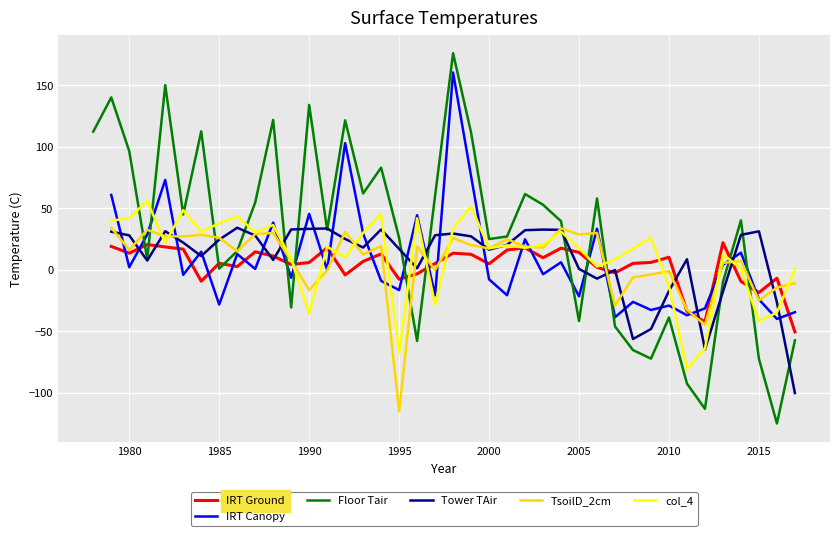

What is the sum of all Floor Tair values?

1146.7